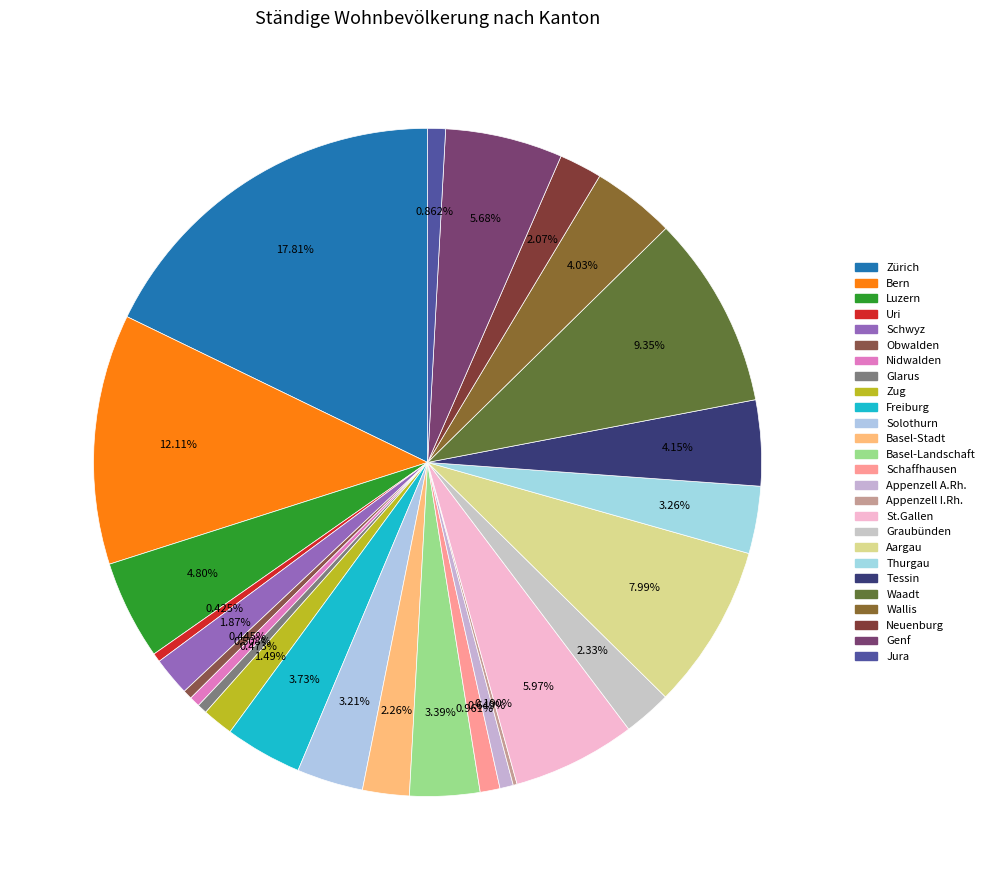

To the nearest percent, what percentage of the pie is Bern?

12%